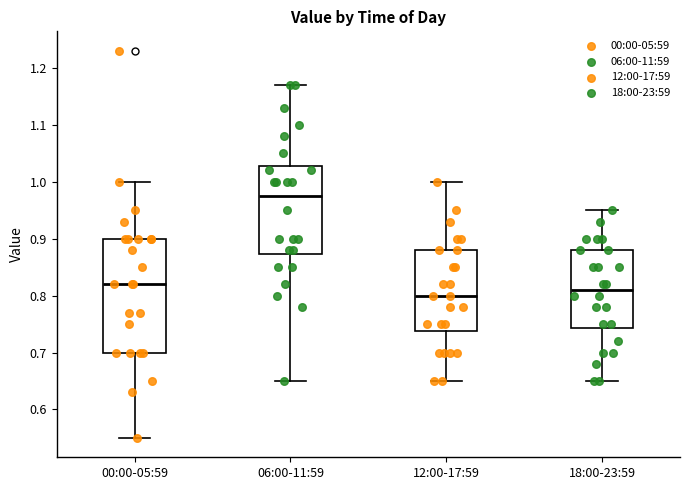

Which box has the highest median line?

06:00-11:59